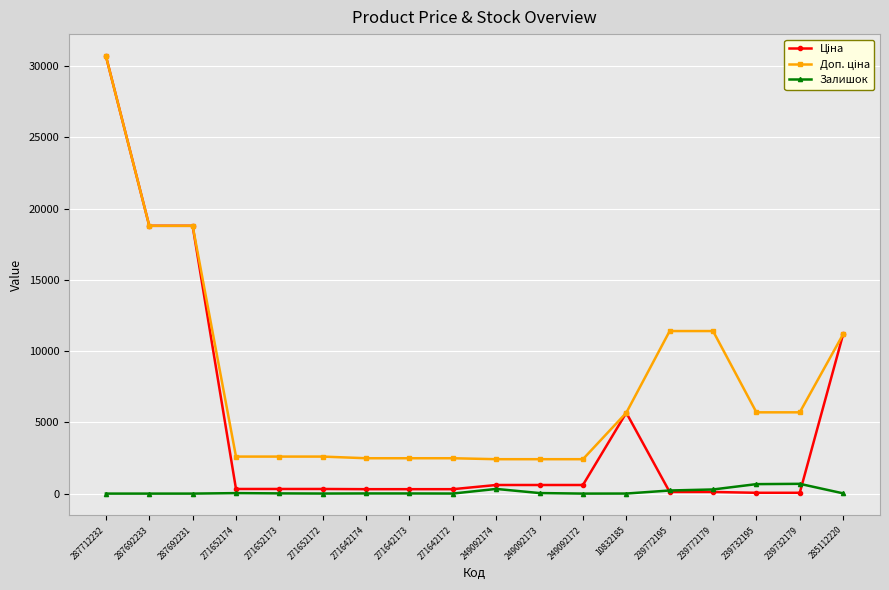

True or false: Залишок has a value of 11.0 at 271642174.

True